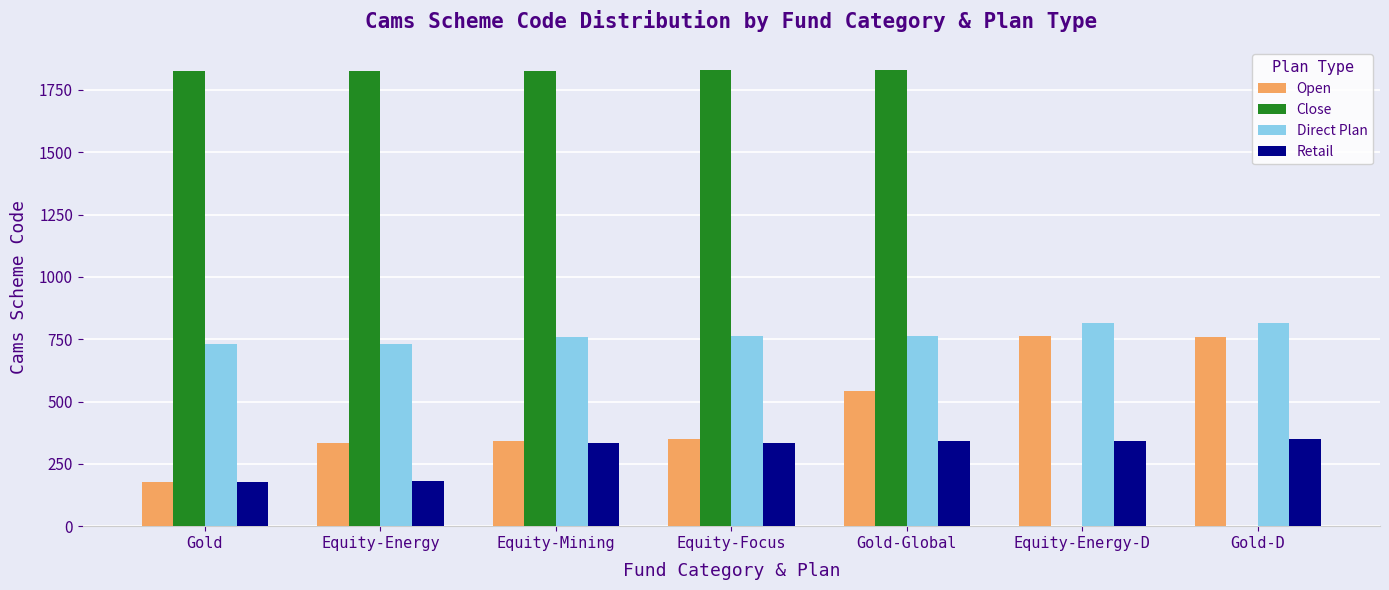

True or false: Close has a value of 1827 at Equity-Mining.

True